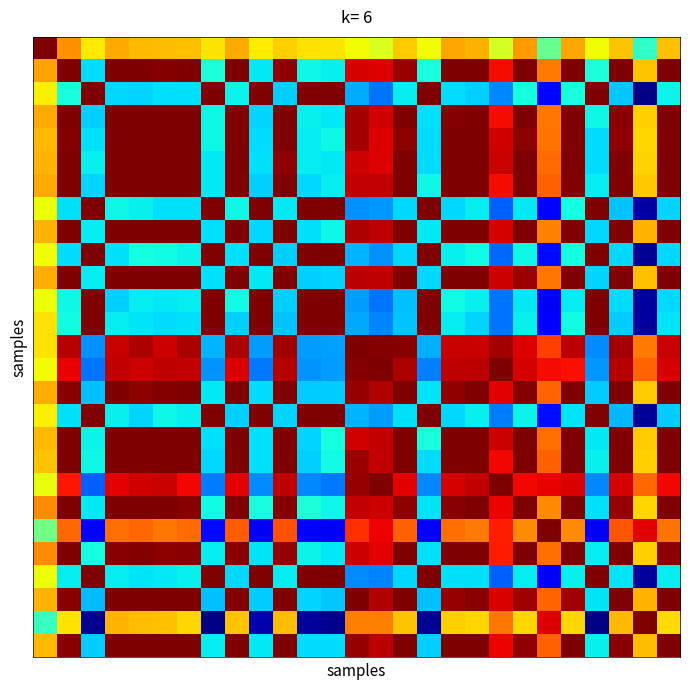

Which category has the lowest value across all series?

25